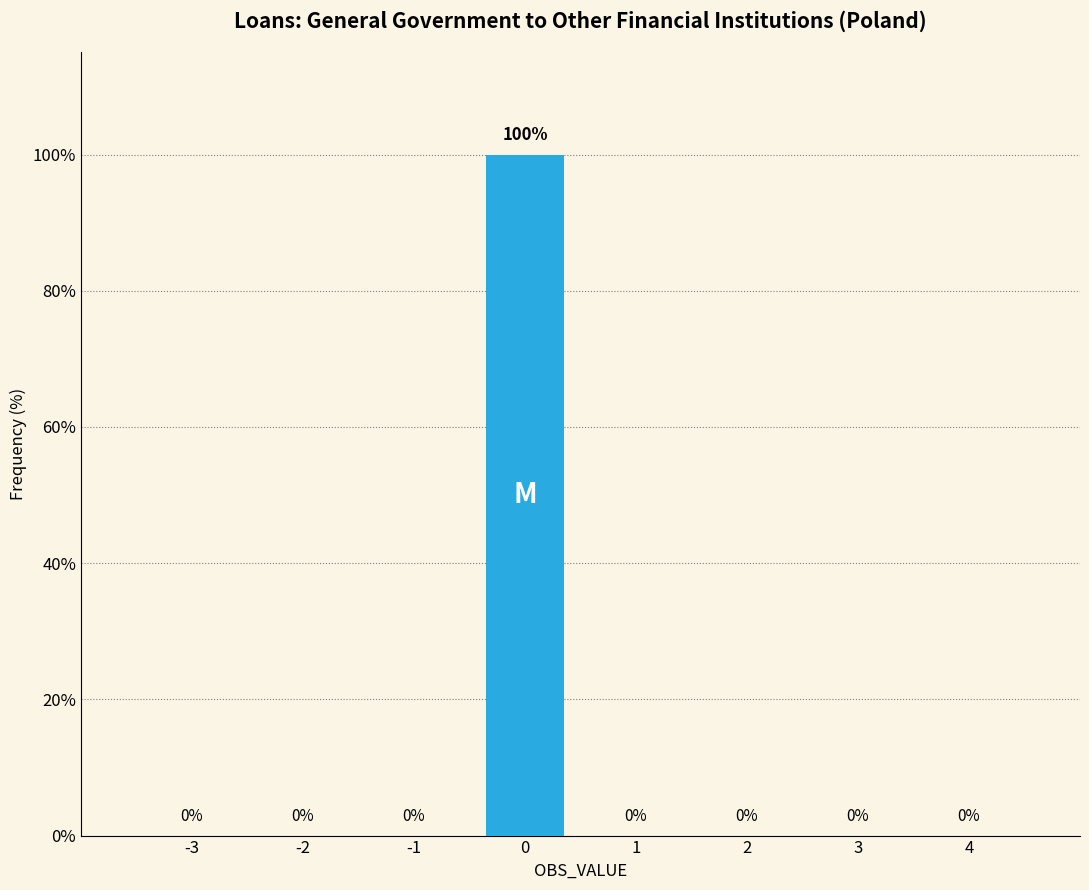

Reading left to right, transcribe all the data shown in this chart.

-3=0	-2=0	-1=0	0=100	1=0	2=0	3=0	4=0